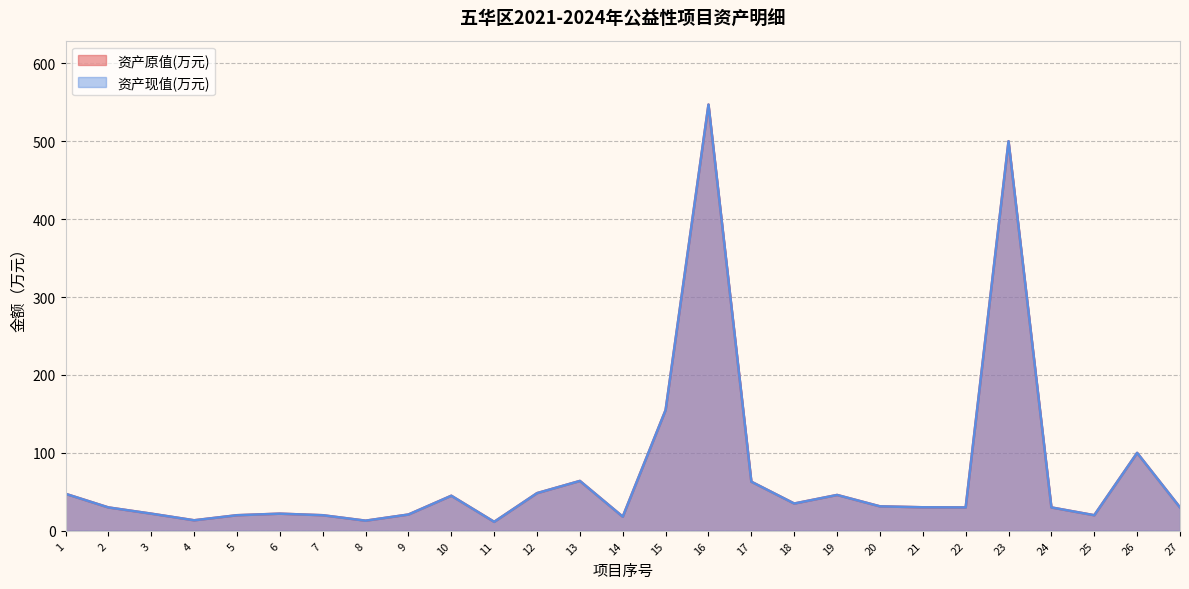

What value does the 资产原值(万元) series have at 26?

100.0